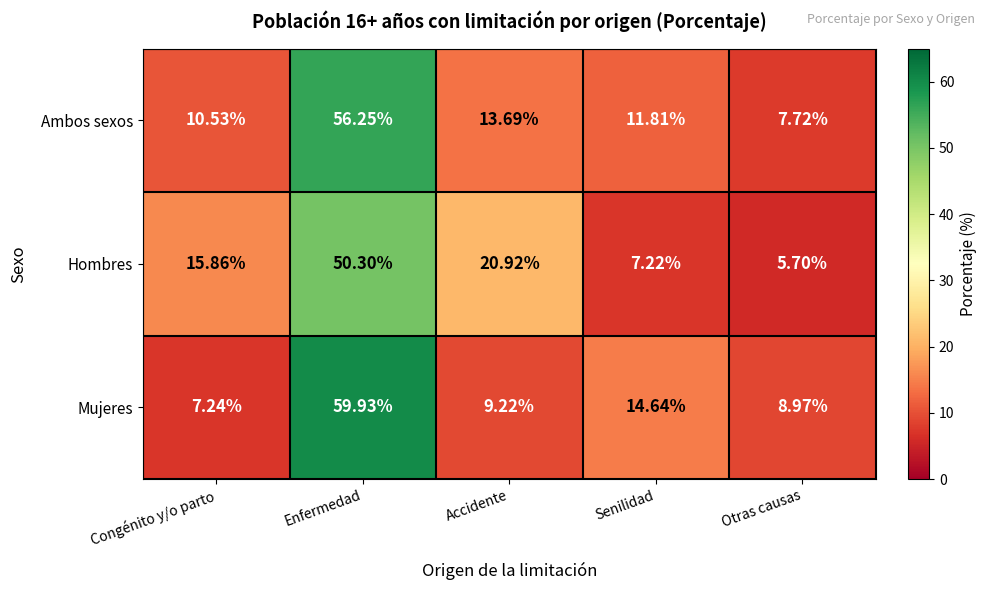

Which label corresponds to the largest value in the chart?

Enfermedad